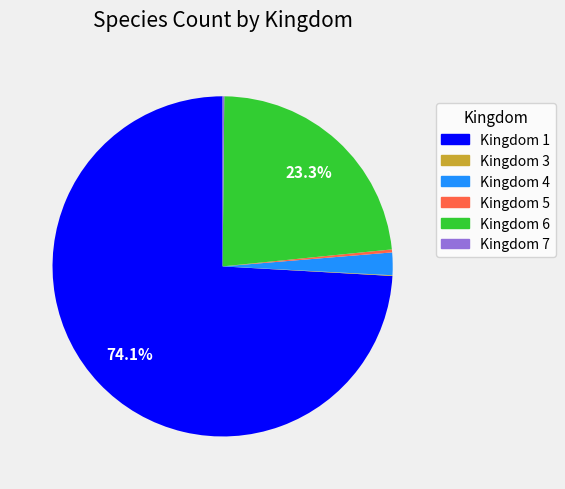

Is there a majority slice in this chart?

Yes